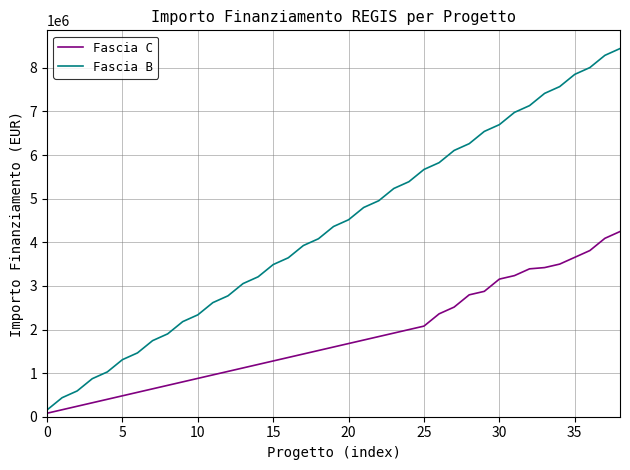

True or false: Fascia B and Fascia C intersect in this chart.

False